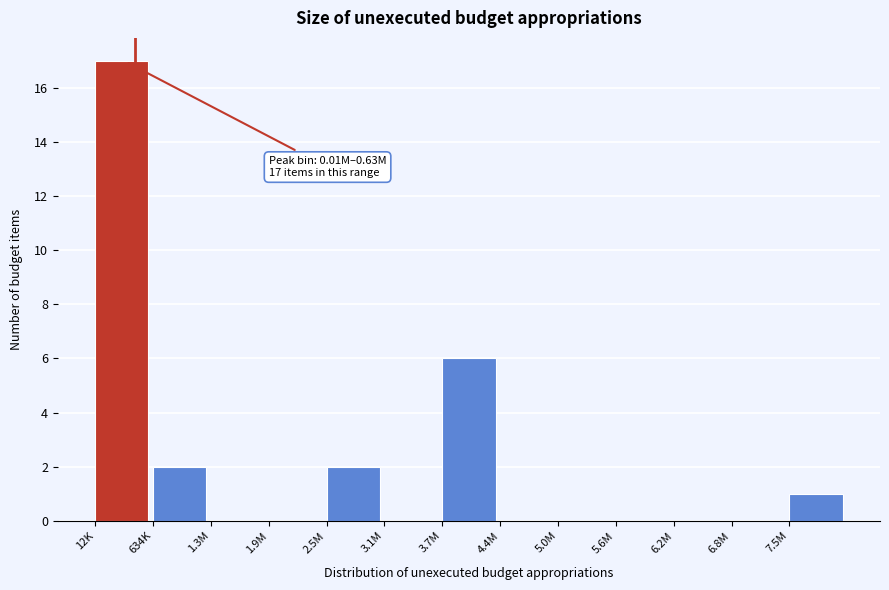

Reading left to right, transcribe all the data shown in this chart.

12K=17	634K=2	1.3M=0	1.9M=0	2.5M=2	3.1M=0	3.7M=6	4.4M=0	5.0M=0	5.6M=0	6.2M=0	6.8M=0	7.5M=1